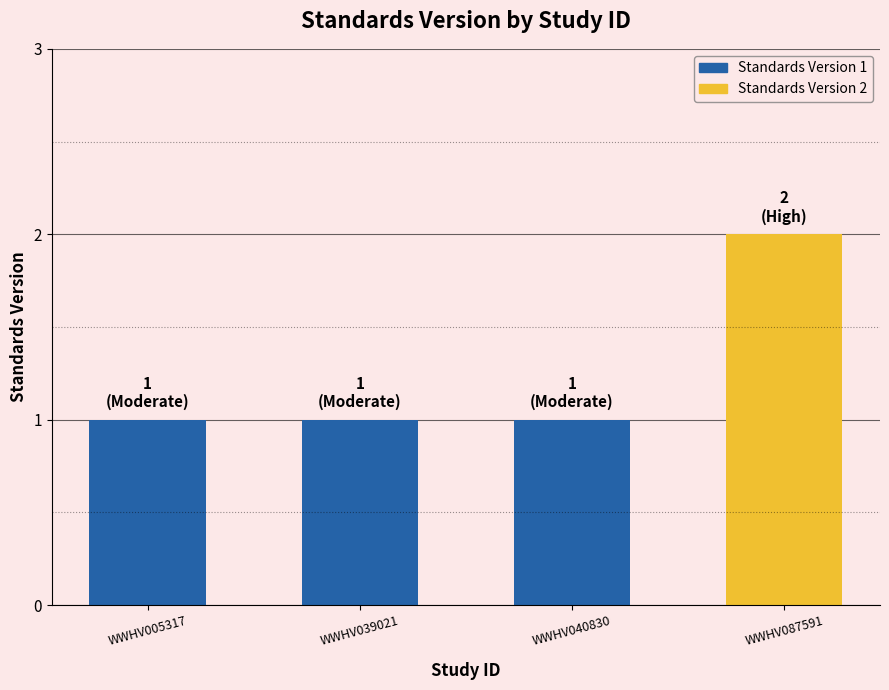

What is the value of the 3rd bar from the left?

1